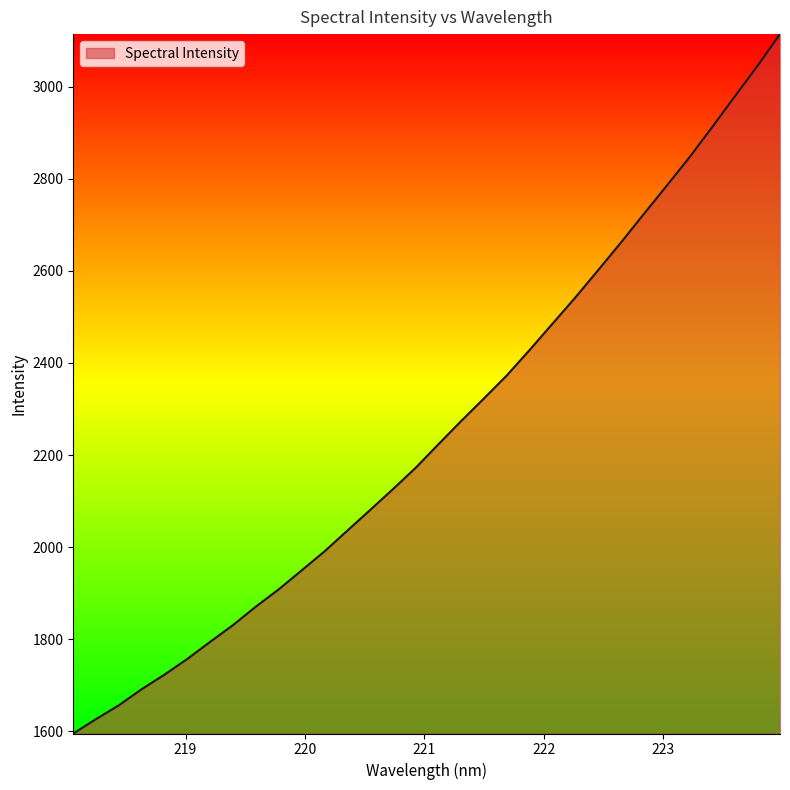

What is the difference between the maximum and minimum values?

1518.3